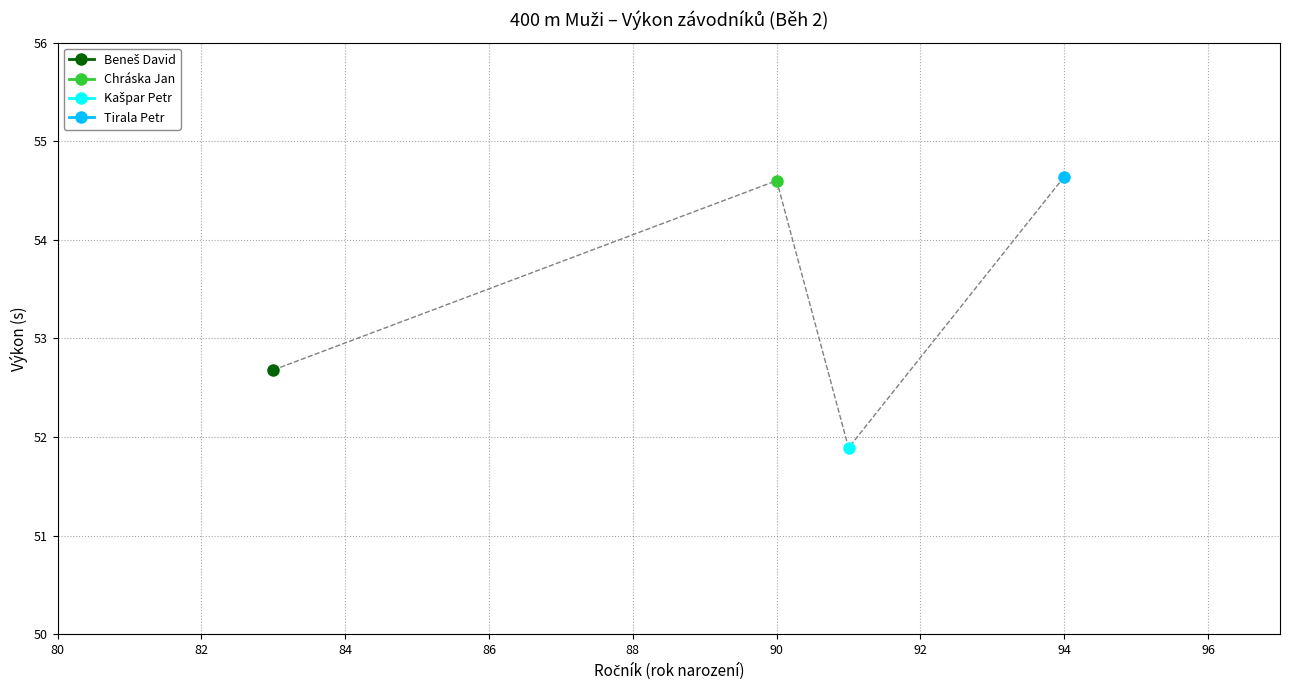

What is the average value of the Kašpar Petr series?

51.9